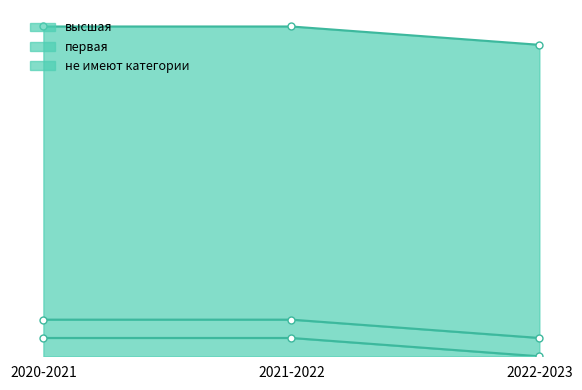

What is the total value across all series at 2021-2022?

18